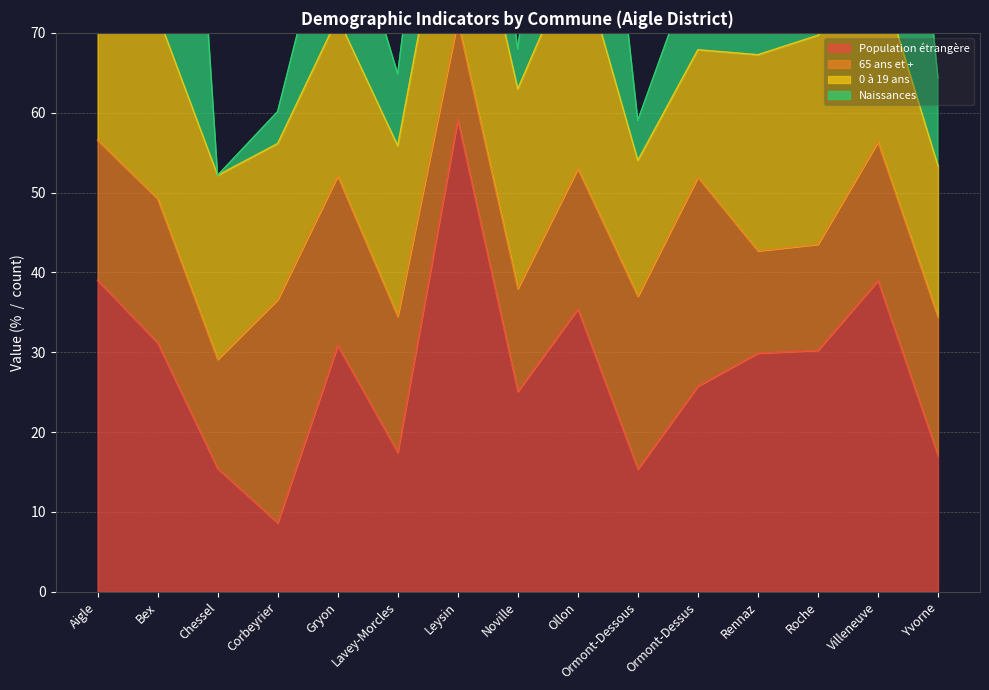

What is the label of the 1st point from the right?

Yvorne